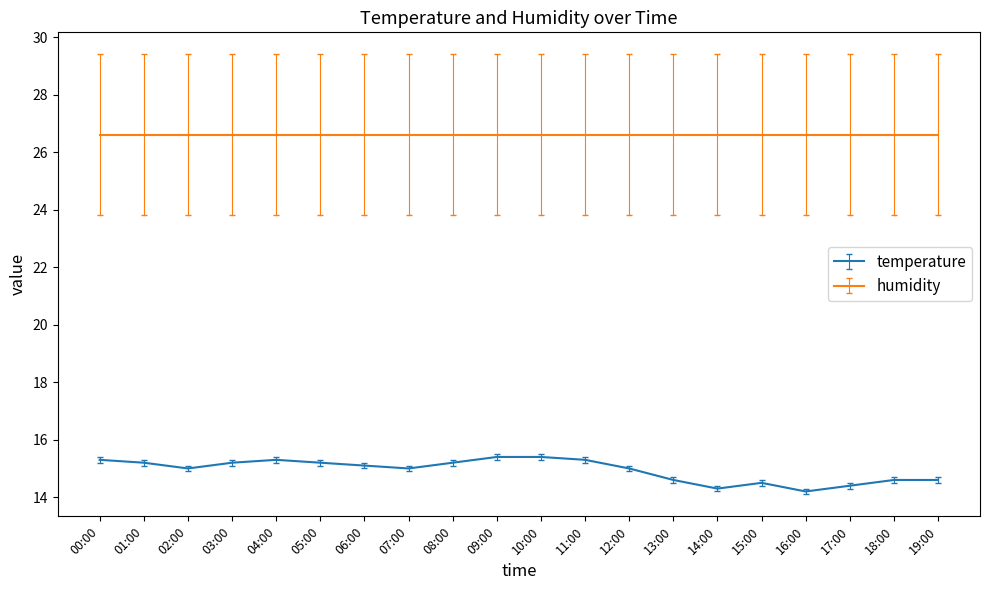

Which series has the largest range (max minus min)?

temperature